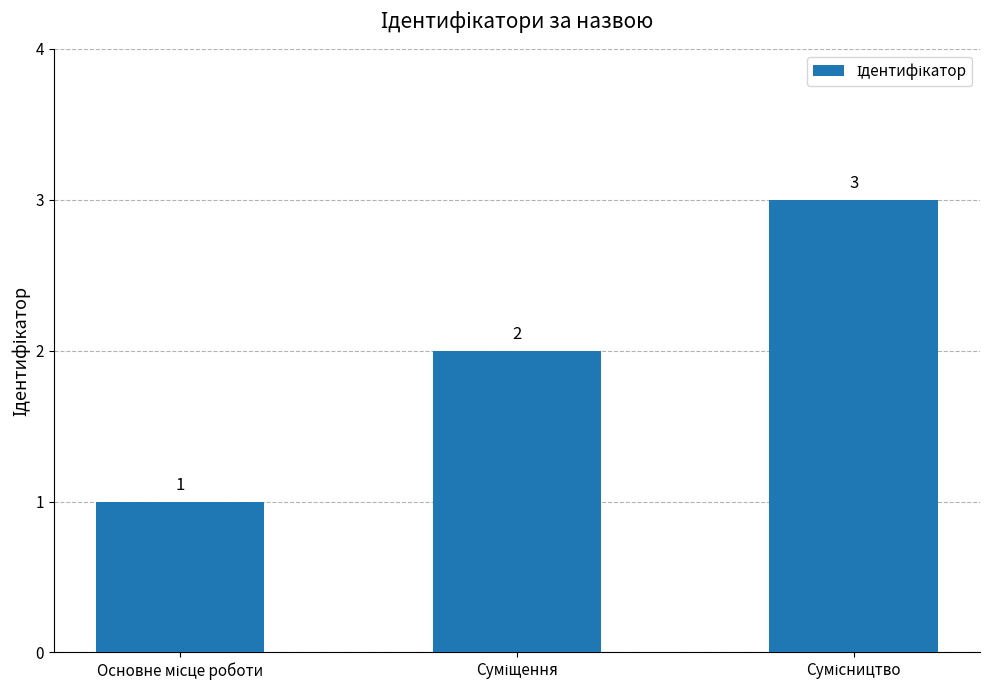

What is the value of the 2nd bar from the left?

2